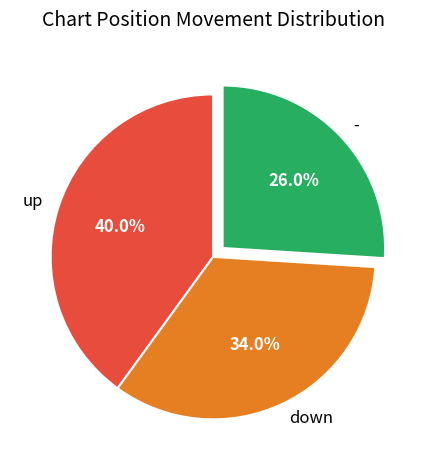

Count the number of slices in the pie.

3